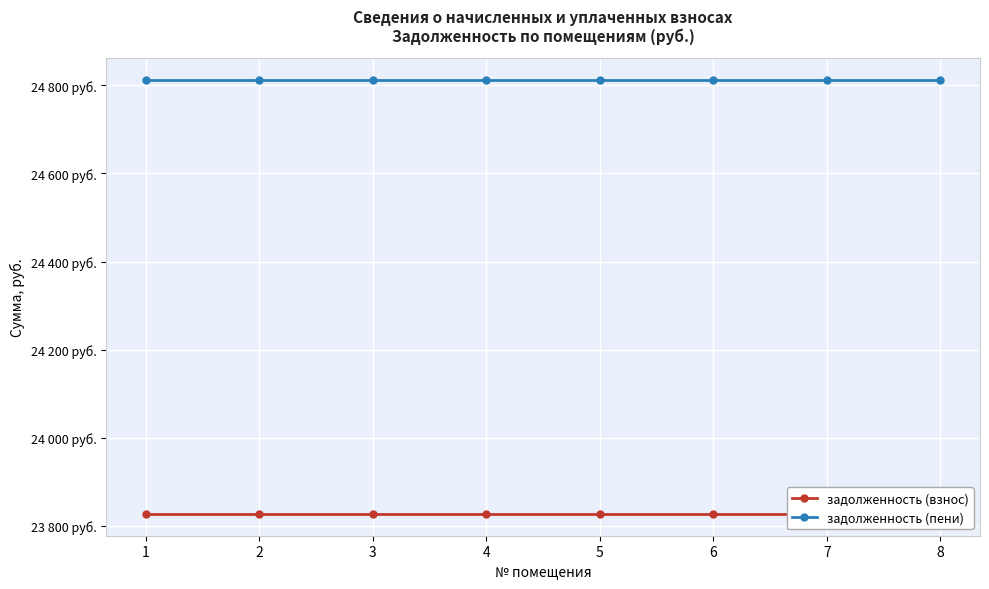

What is the average value of the задолженность (пени) series?

24813.2